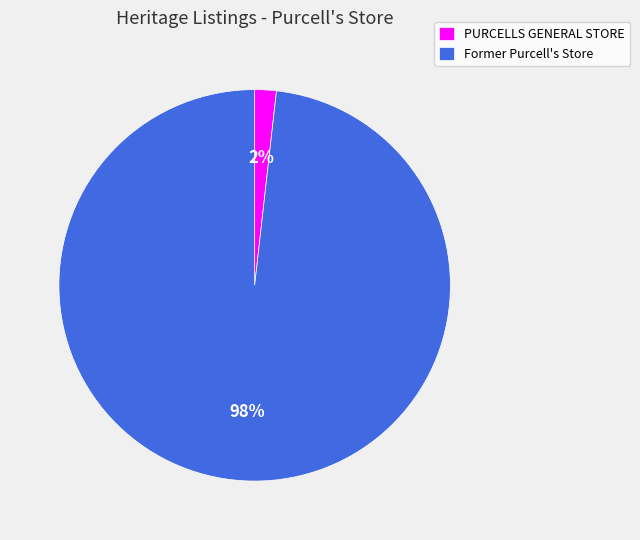

The PURCELLS GENERAL STORE slice represents 8% of the pie. True or false?

False